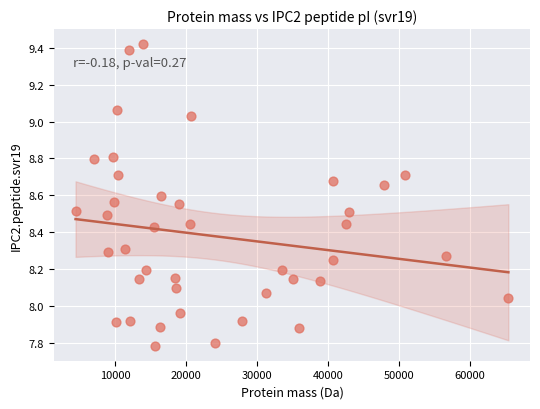

What is the range of Y values (max minus min)?

1.6